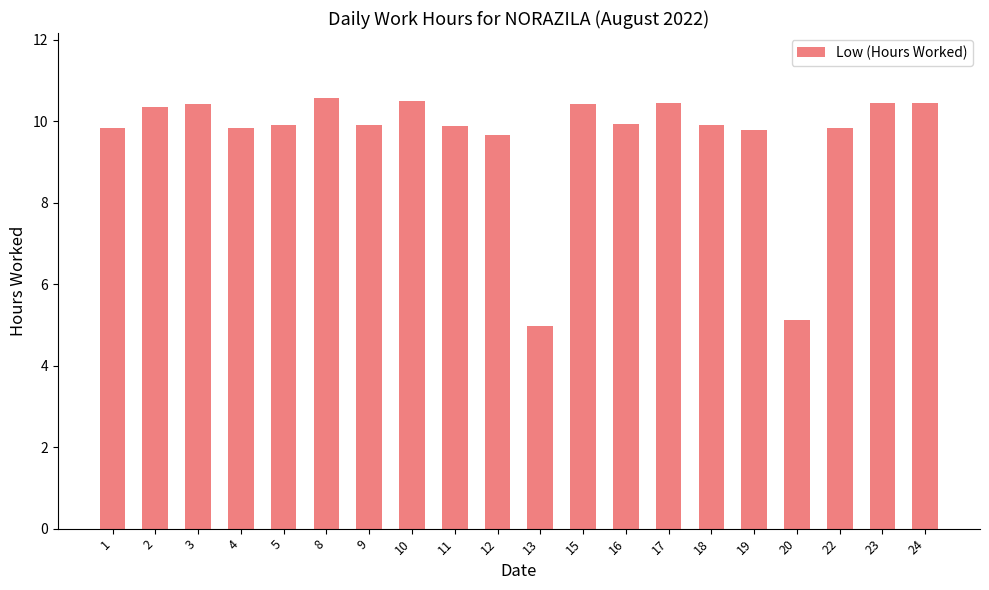

What is the value of the 19th bar from the left?

10.4